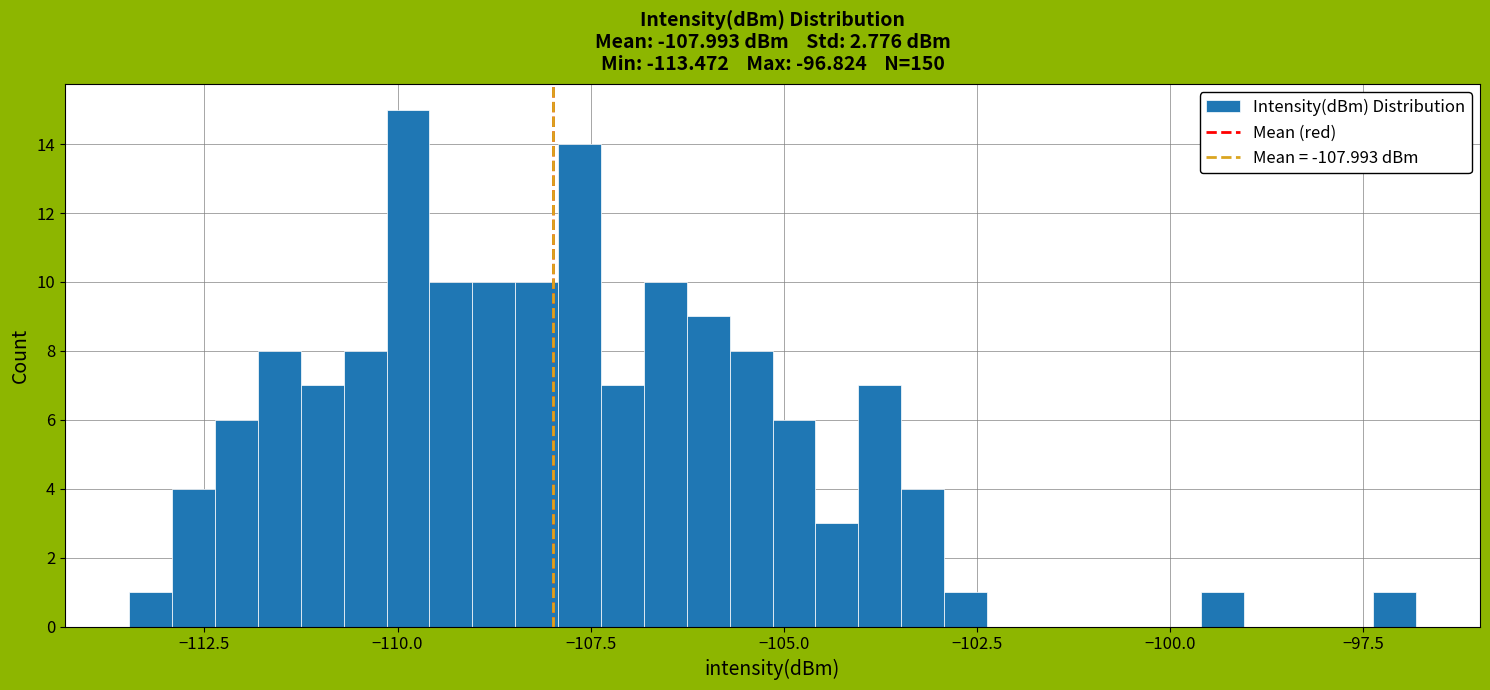

Read against the x-axis, roughly where is the centre of the tallest bar?

-110.0